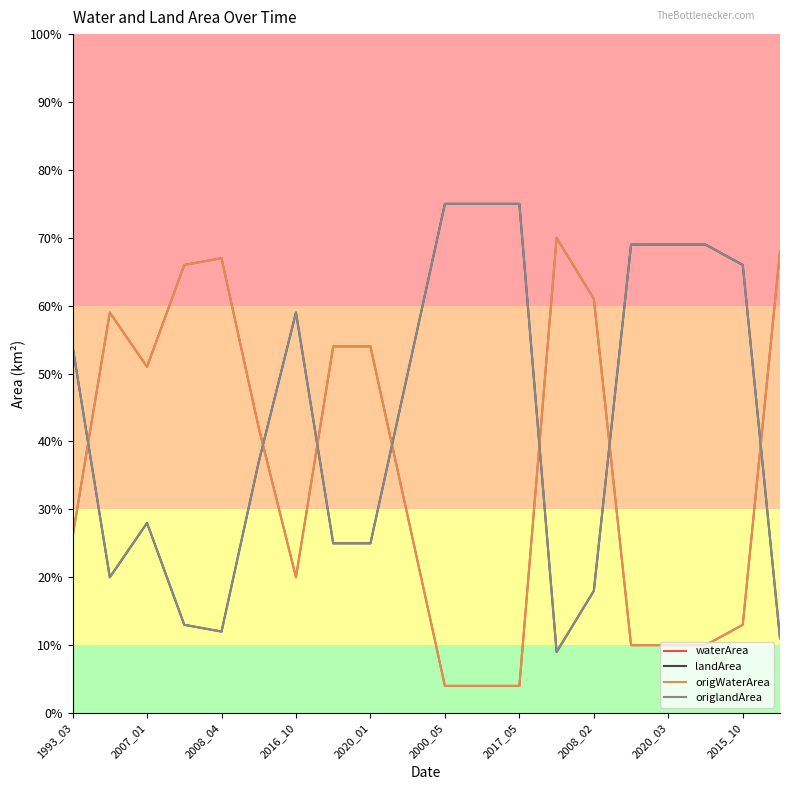

Does the chart have visible grid lines?

No